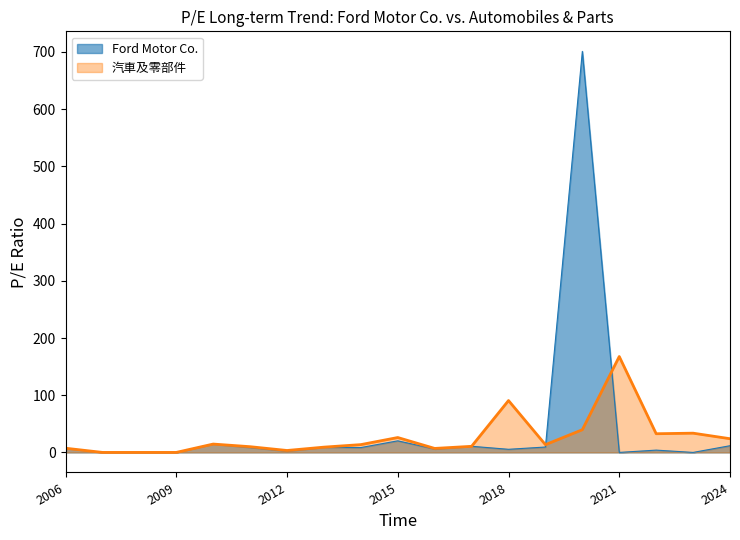

Which series has the largest range (max minus min)?

Ford Motor Co.